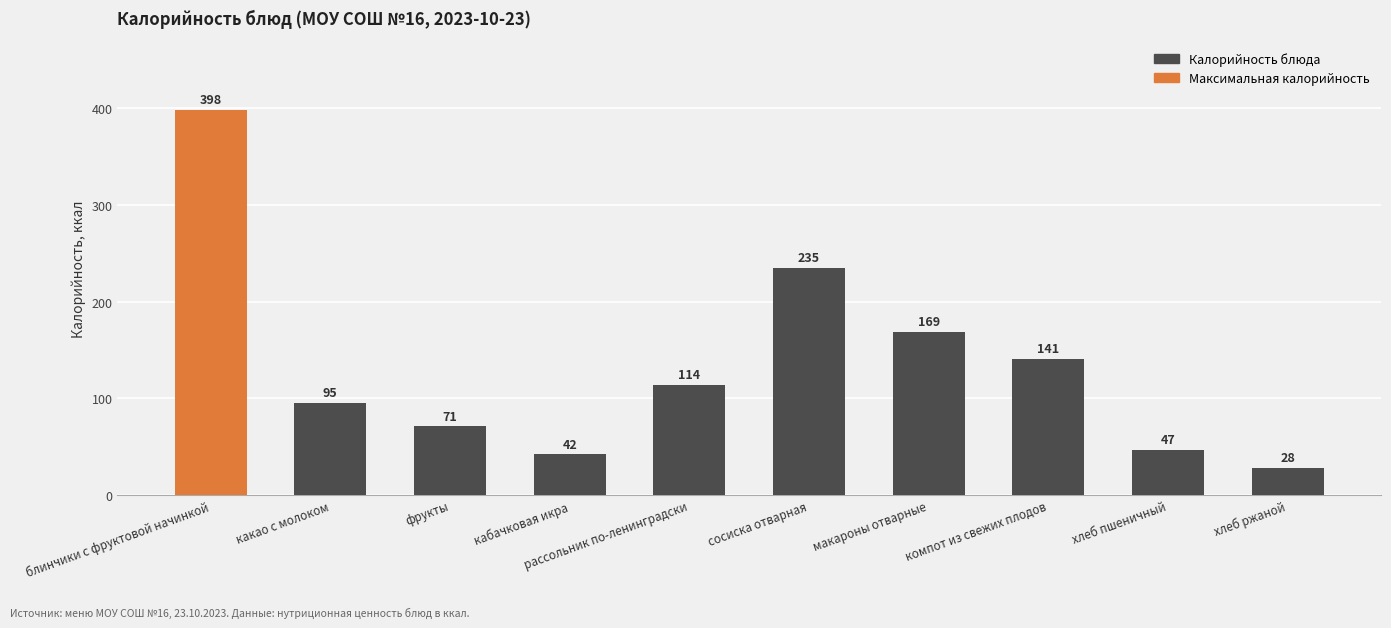

Are the bars grouped side by side (vs. stacked)?

No